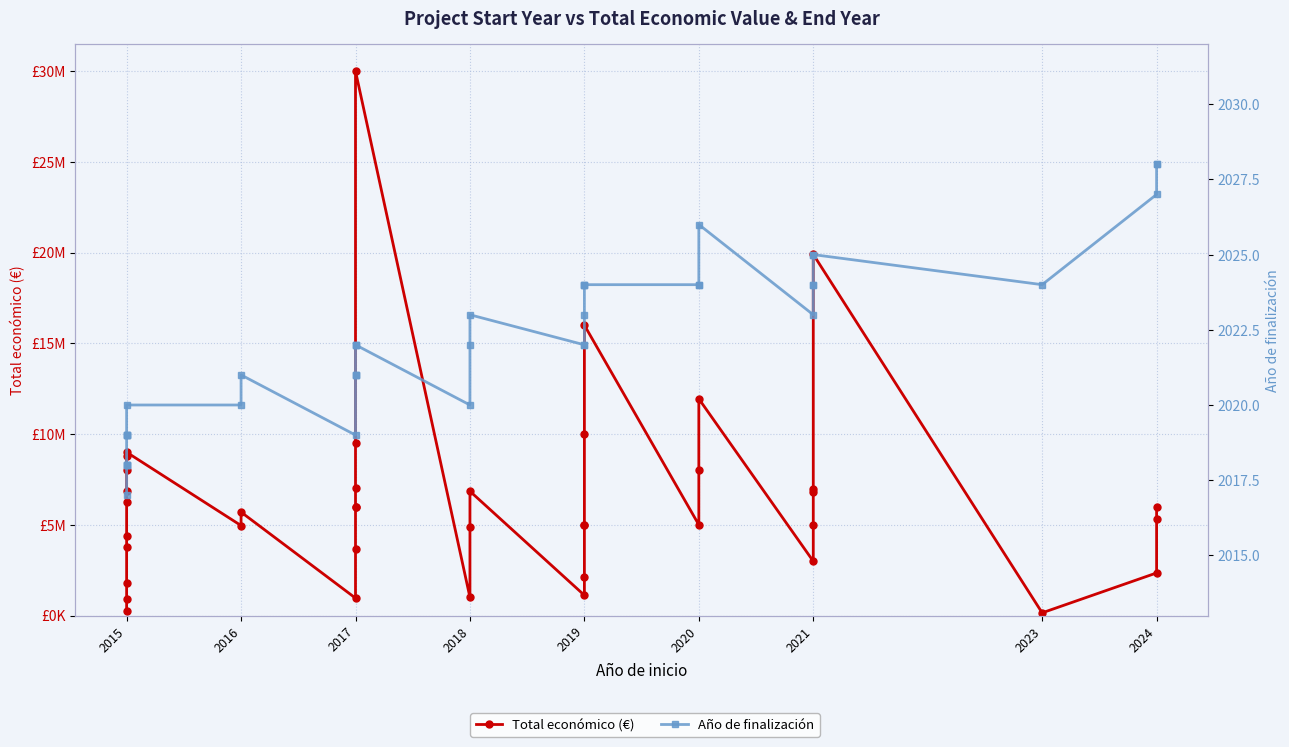

What is the lowest value of the Año de finalización series?

2017